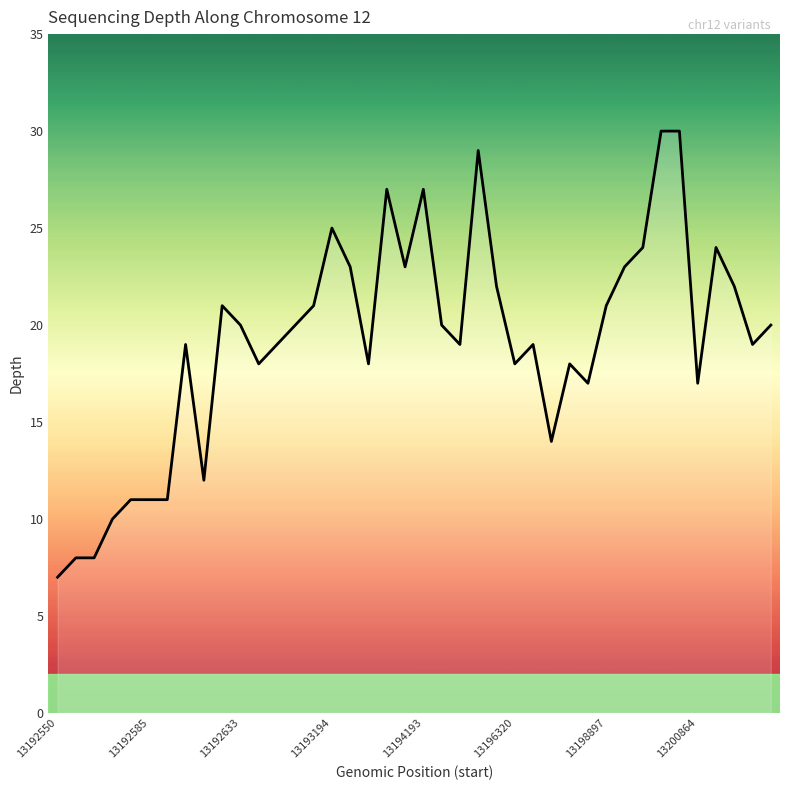

What is the minimum value shown in the chart?

7